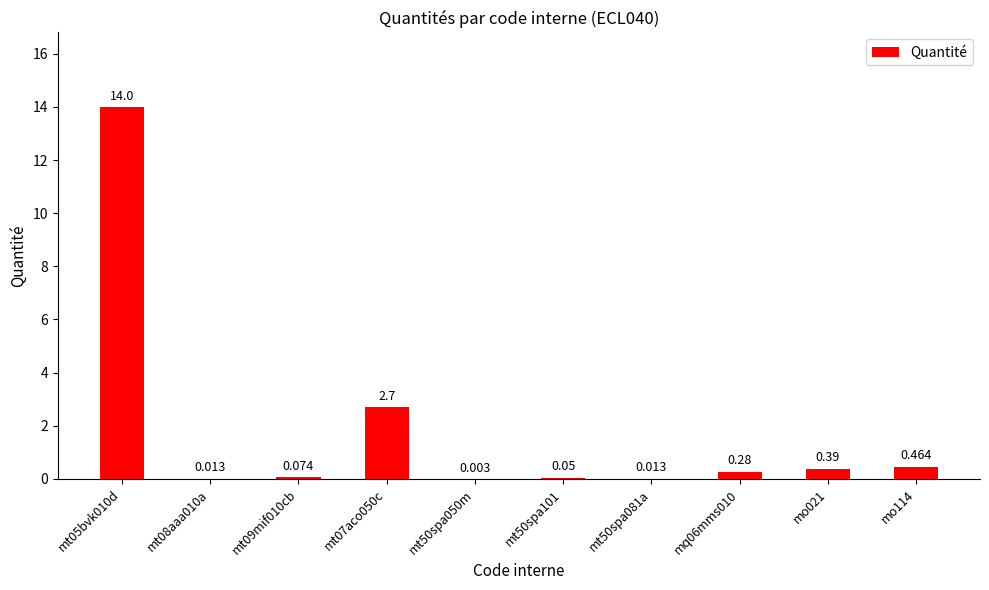

Are the bars horizontal?

No